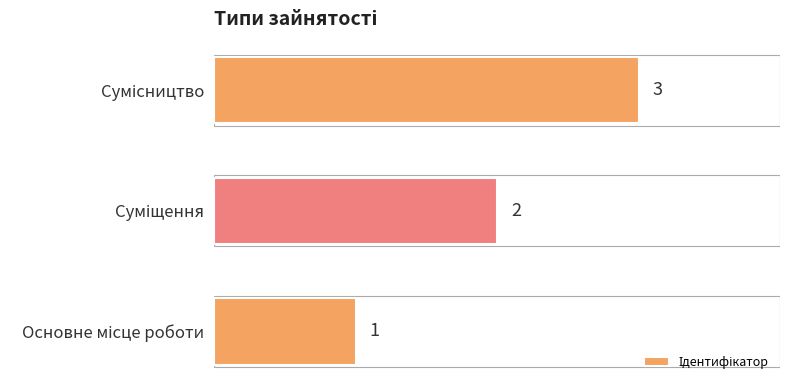

What is the sum of all values?

6